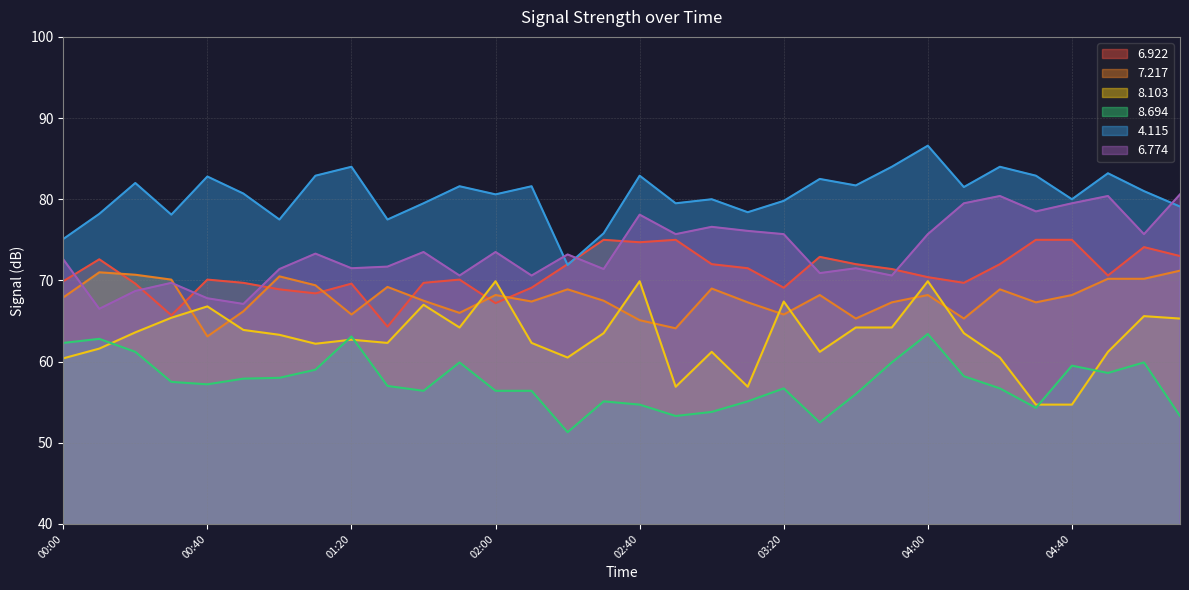

Is it true that 6.774 equals 71.4 at 01:00?

True